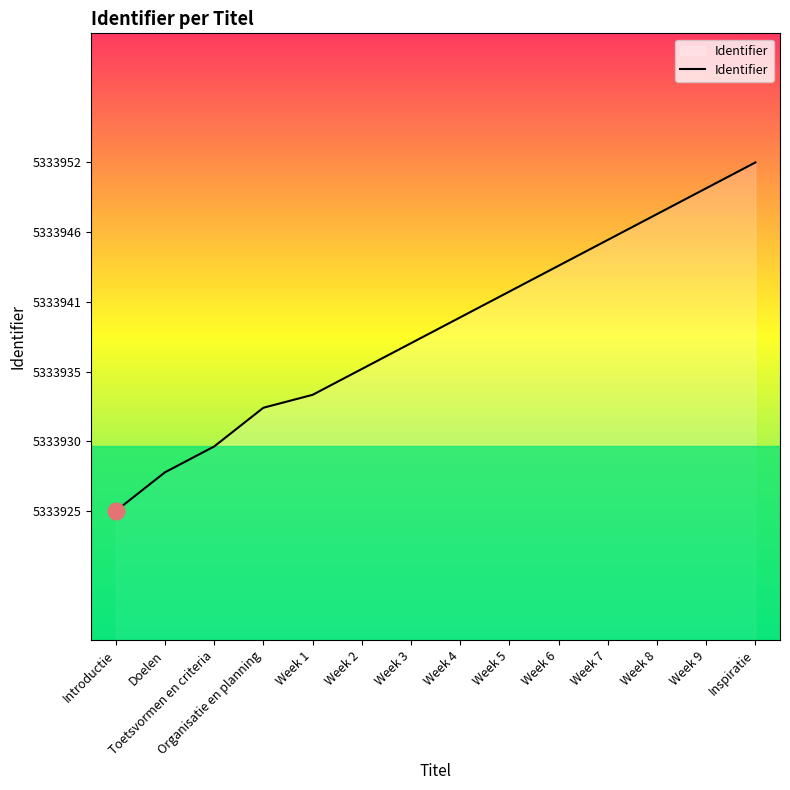

What is the label of the 7th point from the left?

Week 3